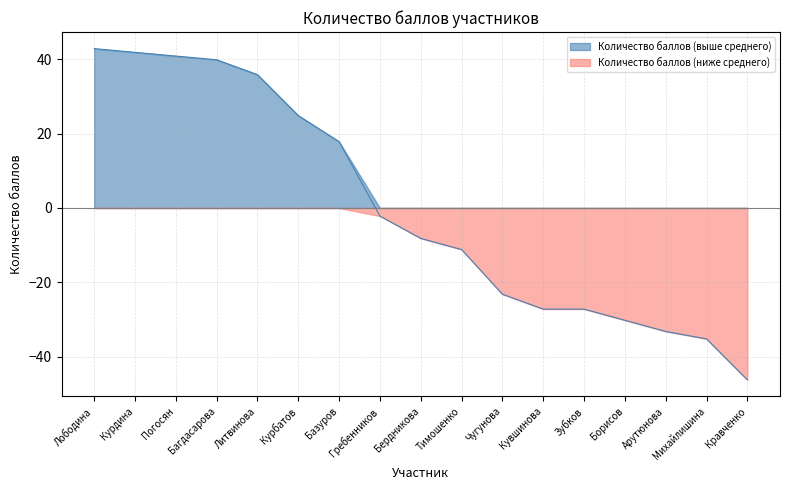

What is the value of the 17th point from the left?

-46.2